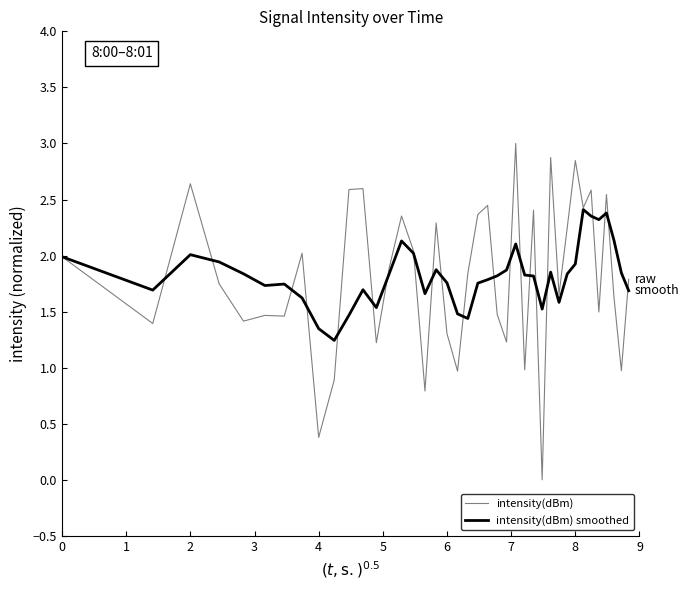

How many lines are shown in the chart?

2